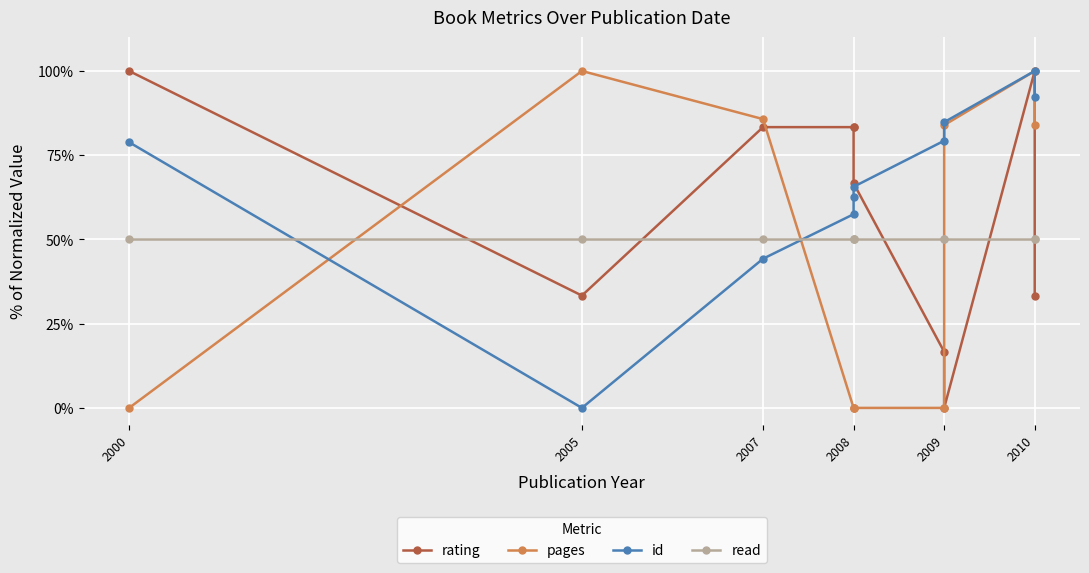

How many intersections are there between rating and read?

5